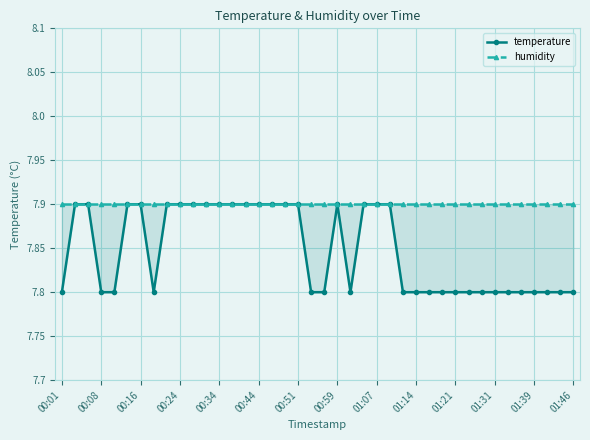

The humidity series shows 10.4 at 23. True or false?

False